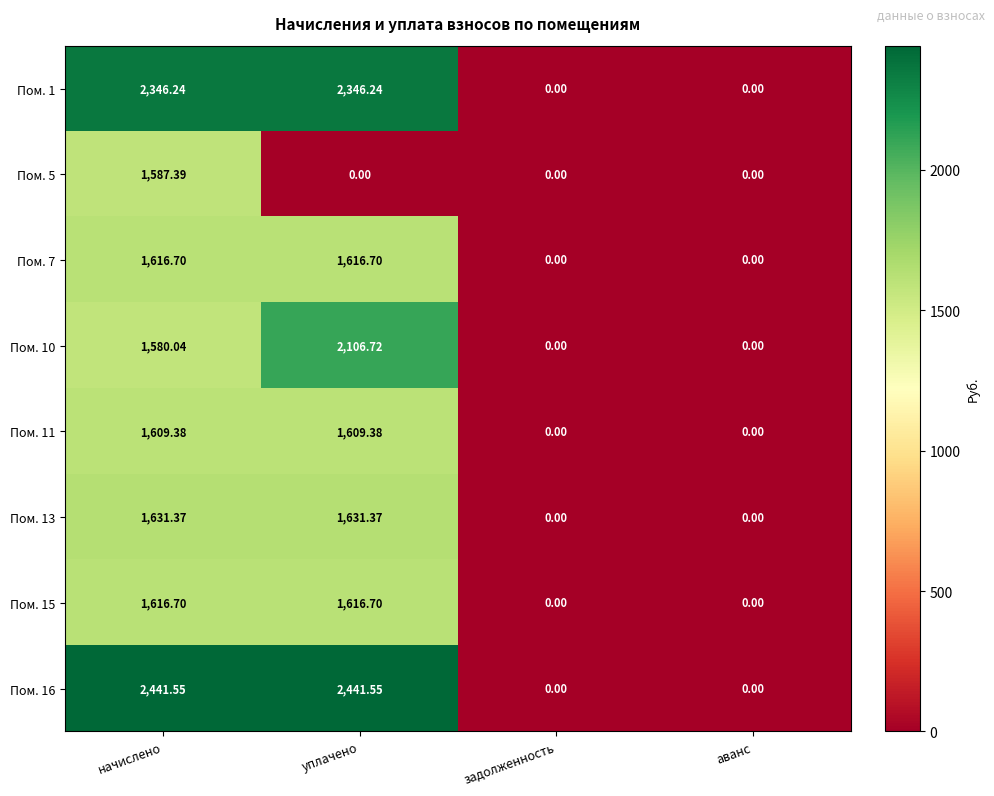

At which category is the sum across all series the highest?

начислено